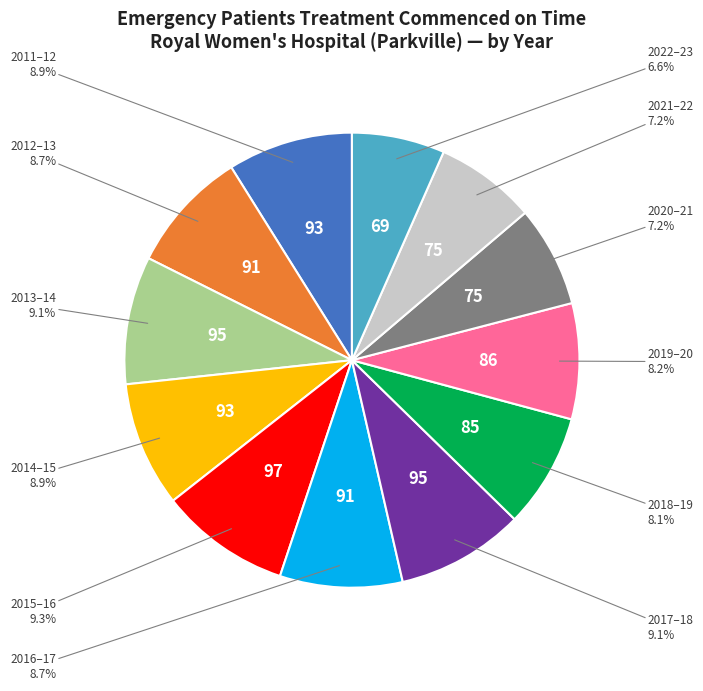

Is there a majority slice in this chart?

No